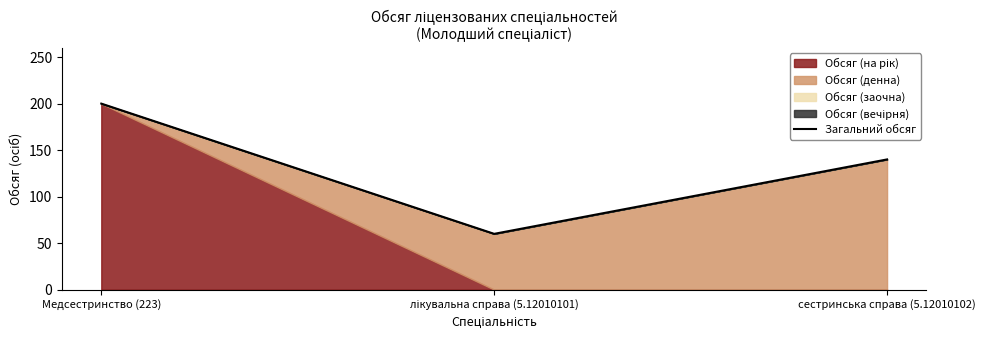

Reading left to right, what are all the values shown in this chart?

Медсестринство (223)=200	лікувальна справа (5.12010101)=60	сестринська справа (5.12010102)=140